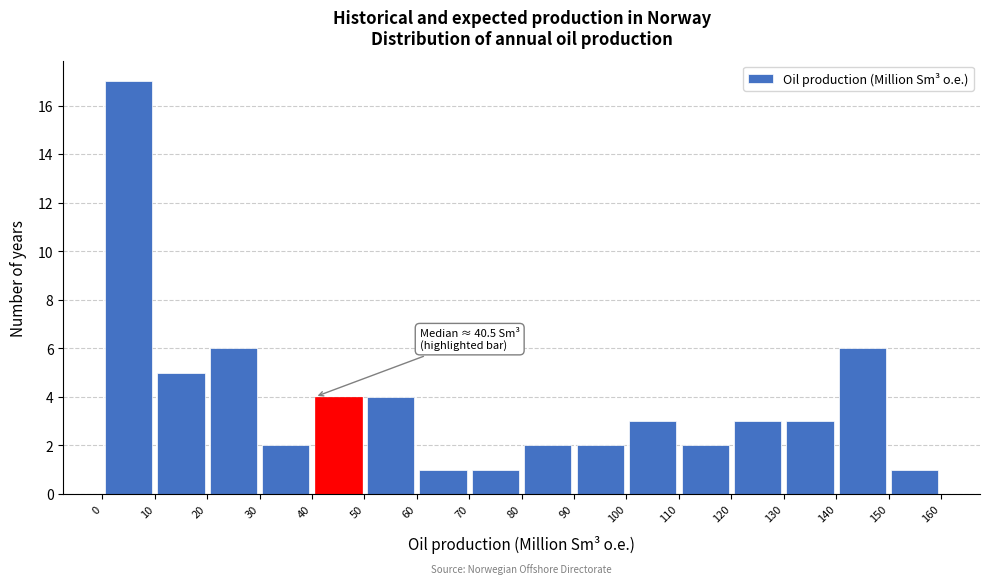

Over which range of the x-axis is the bar tallest?

0 to 10